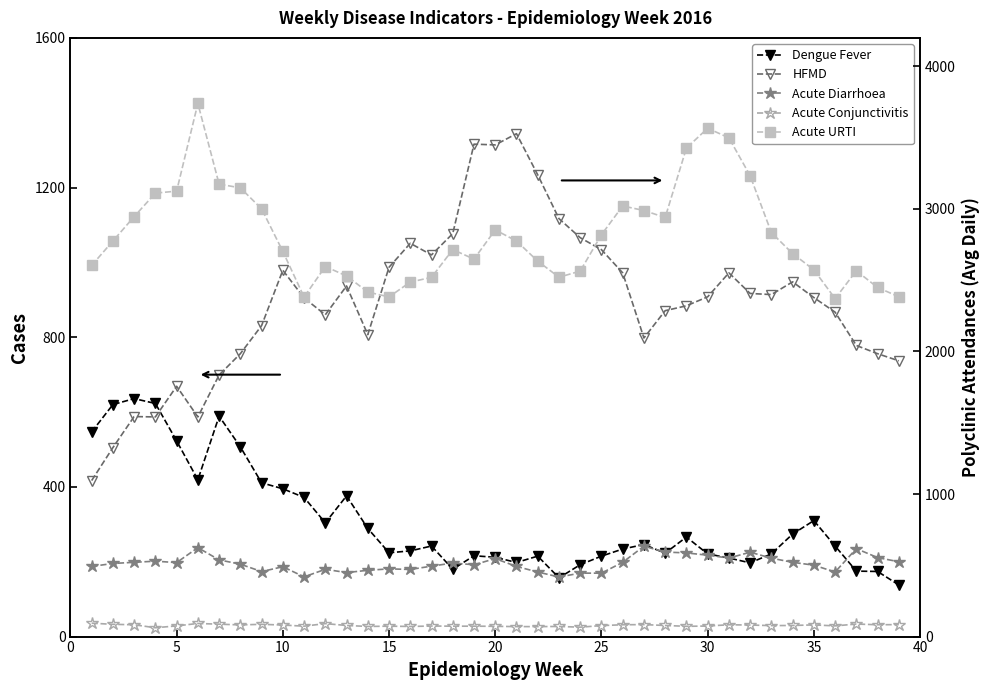

True or false: HFMD has a value of 1388 at 36.

False